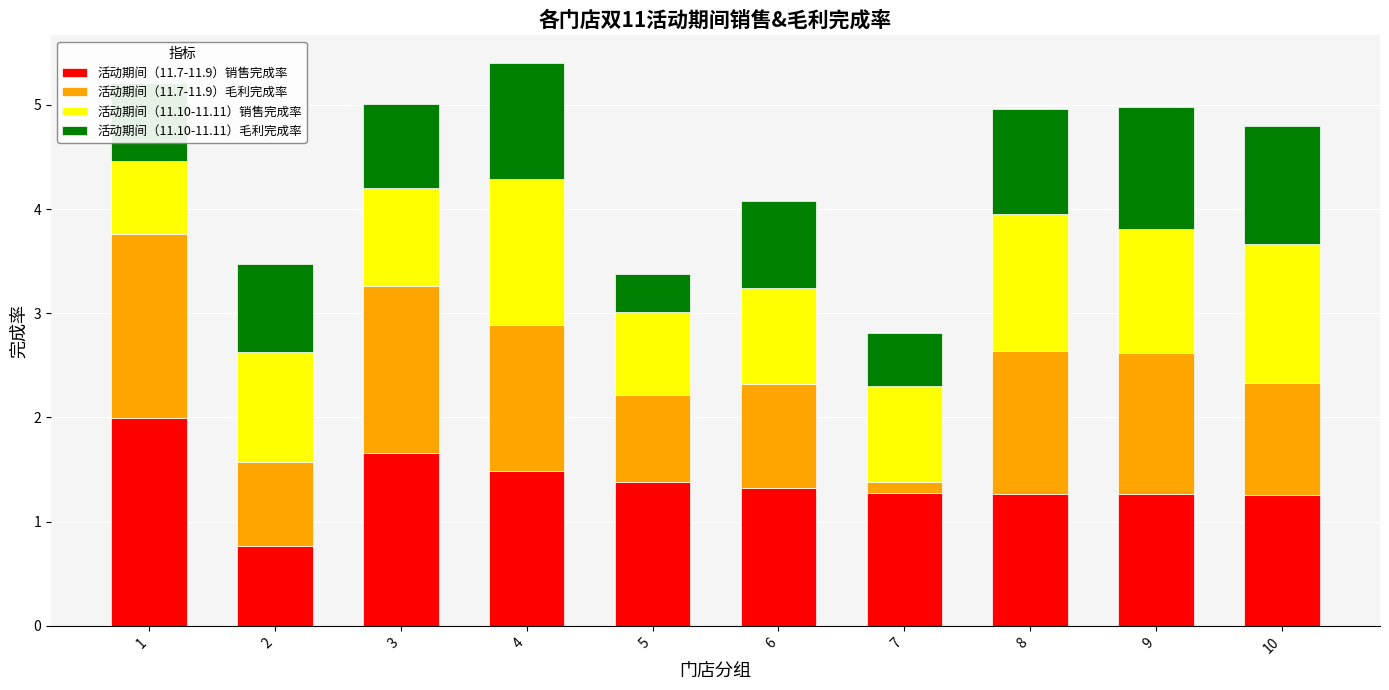

What is the average value of the 活动期间（11.7-11.9）毛利完成率 series?

1.1